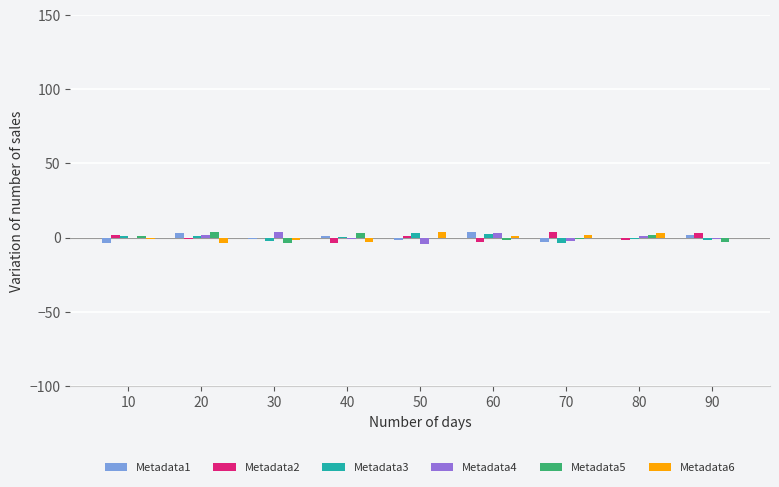

Reading left to right, transcribe all the data shown in this chart.

Metadata1: 10=-4.0	20=3.0	30=-1.0	40=1.0	50=-2.0	60=4.0	70=-3.0	80=0.0	90=2.0
Metadata2: 10=2.0	20=-1.0	30=0.0	40=-4.0	50=1.0	60=-3.0	70=4.0	80=-2.0	90=3.0
Metadata3: 10=1.3	20=1.3	30=-2.7	40=0.3	50=3.3	60=2.3	70=-3.7	80=-0.7	90=-1.7
Metadata4: 10=-0.2	20=1.8	30=3.8	40=-1.2	50=-4.2	60=2.8	70=-2.2	80=0.8	90=-1.2
Metadata5: 10=1.0	20=4.0	30=-4.0	40=3.0	50=0.0	60=-2.0	70=-1.0	80=2.0	90=-3.0
Metadata6: 10=-1.0	20=-4.0	30=-2.0	40=-3.0	50=4.0	60=1.0	70=2.0	80=3.0	90=0.0